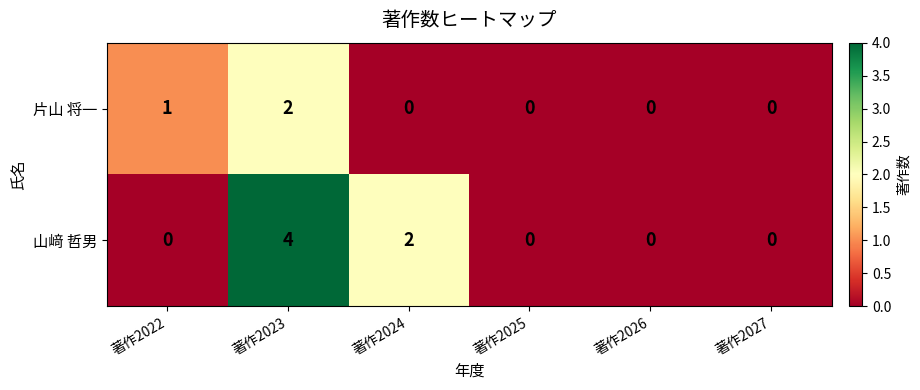

How many data points in 片山 将一 are above 0?

2